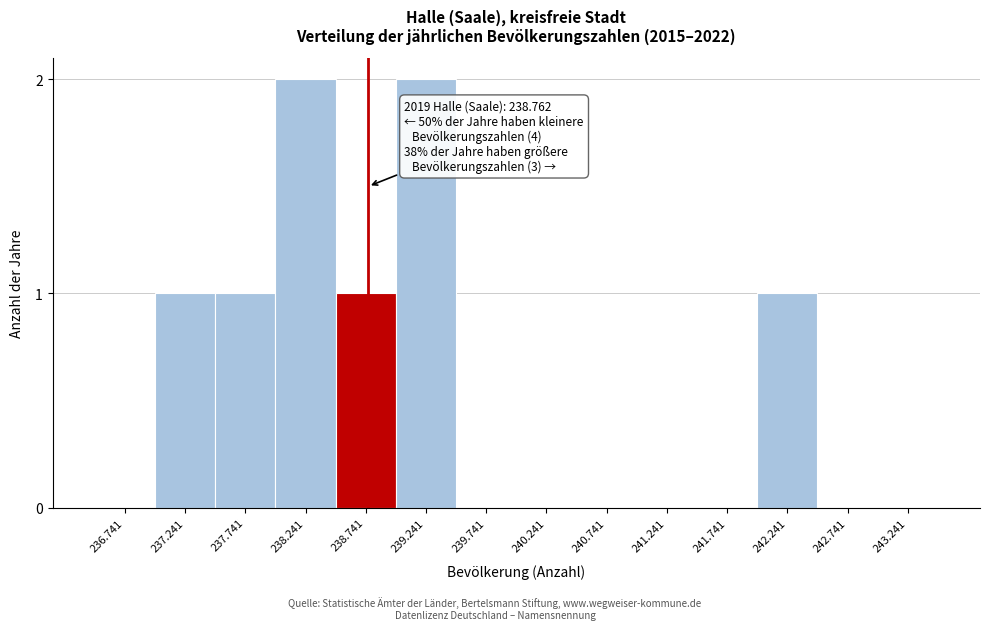

Reading left to right, what are all the values shown in this chart?

236.741=0	237.241=1	237.741=1	238.241=2	238.741=1	239.241=2	239.741=0	240.241=0	240.741=0	241.241=0	241.741=0	242.241=1	242.741=0	243.241=0